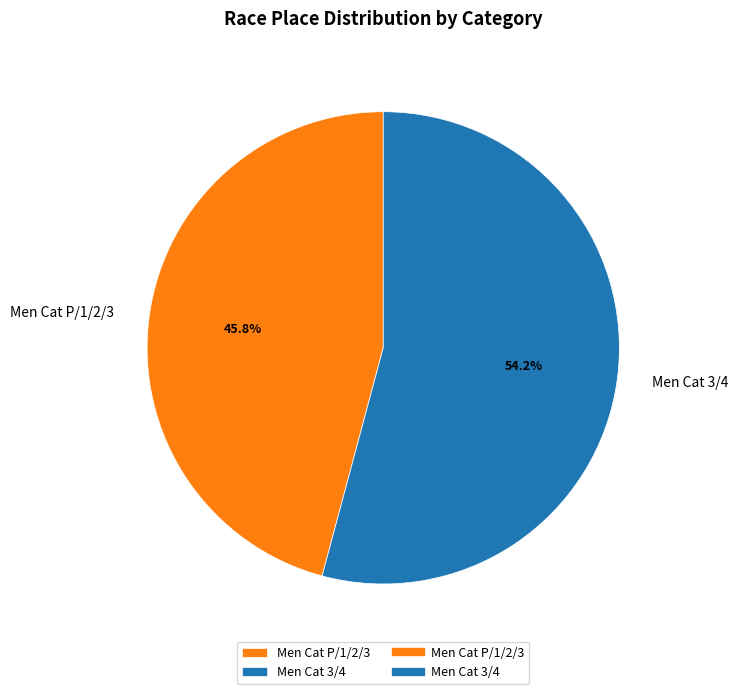

What percentage is NOT represented by Men Cat 3/4?

45.8%